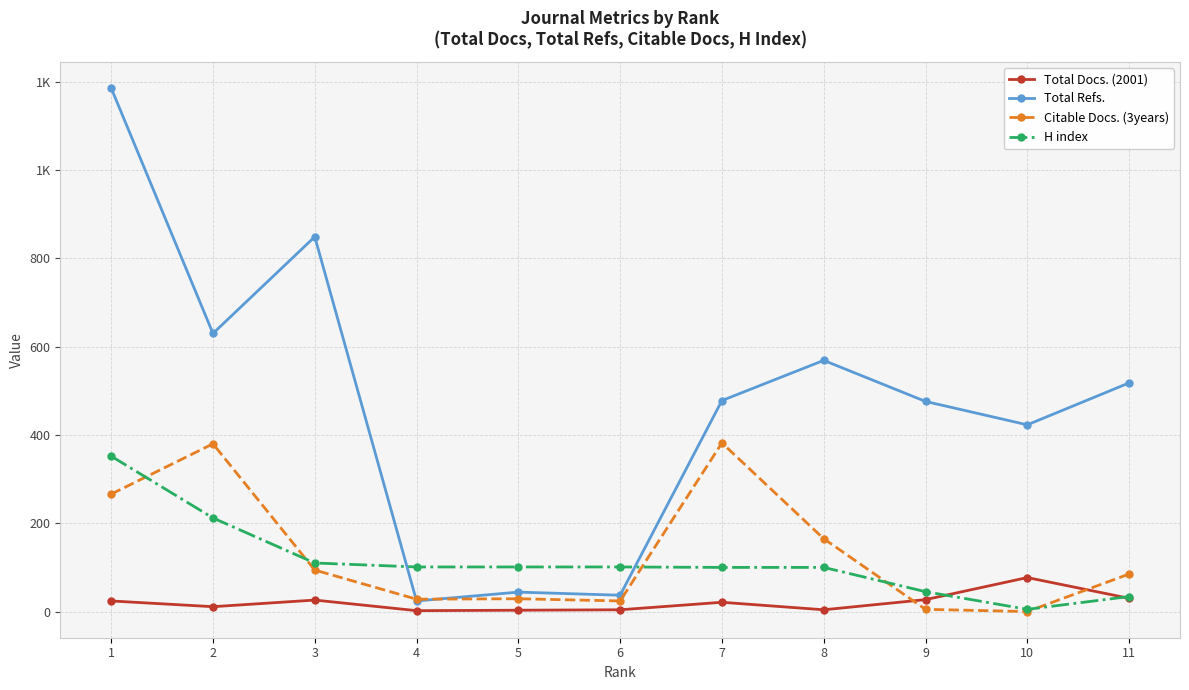

Between 1 and 5, which series saw the biggest shift?

Total Refs.